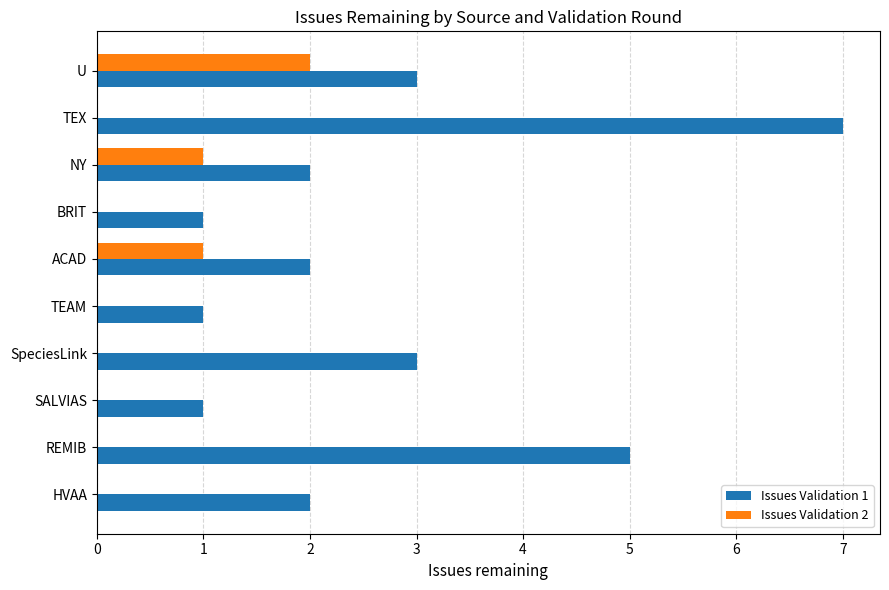

True or false: Issues Validation 2 has a value of 0 at SpeciesLink.

True